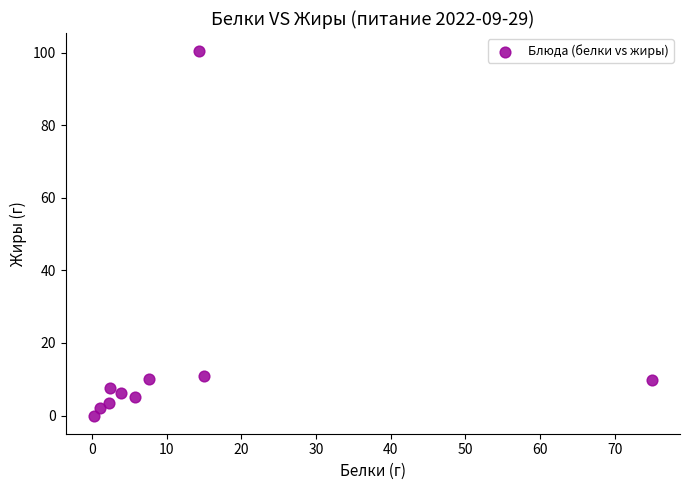

What is the range of X values (max minus min)?

74.8